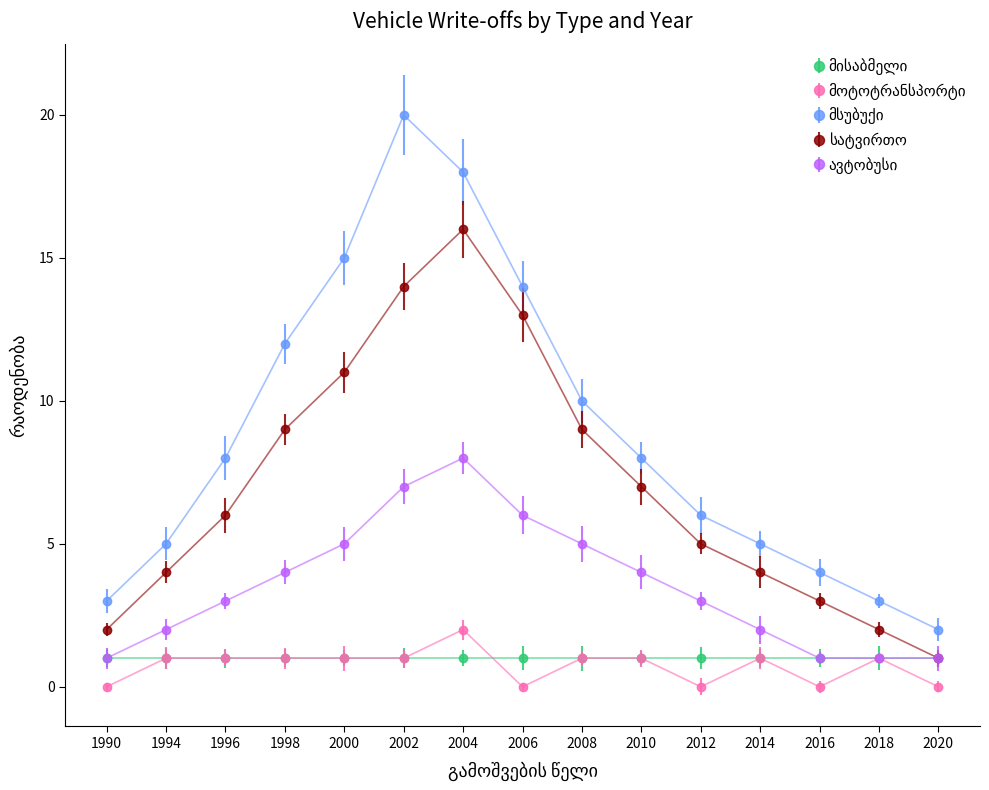

True or false: მოტოტრანსპორტი and მსუბუქი cross at least once.

False